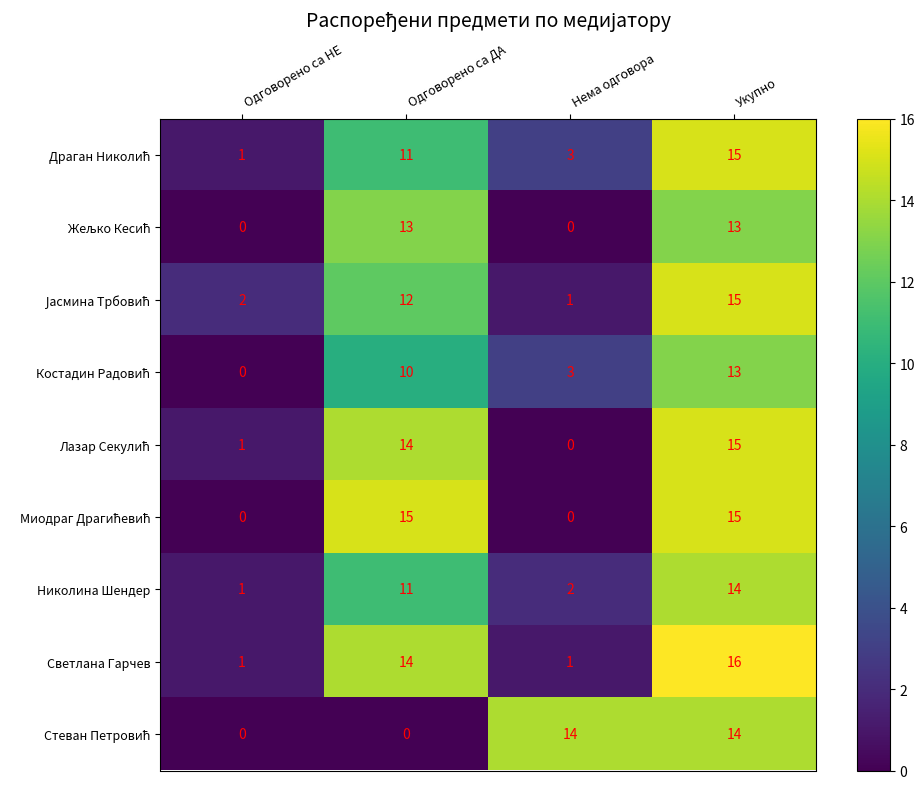

At which category is the sum across all series the highest?

Укупно